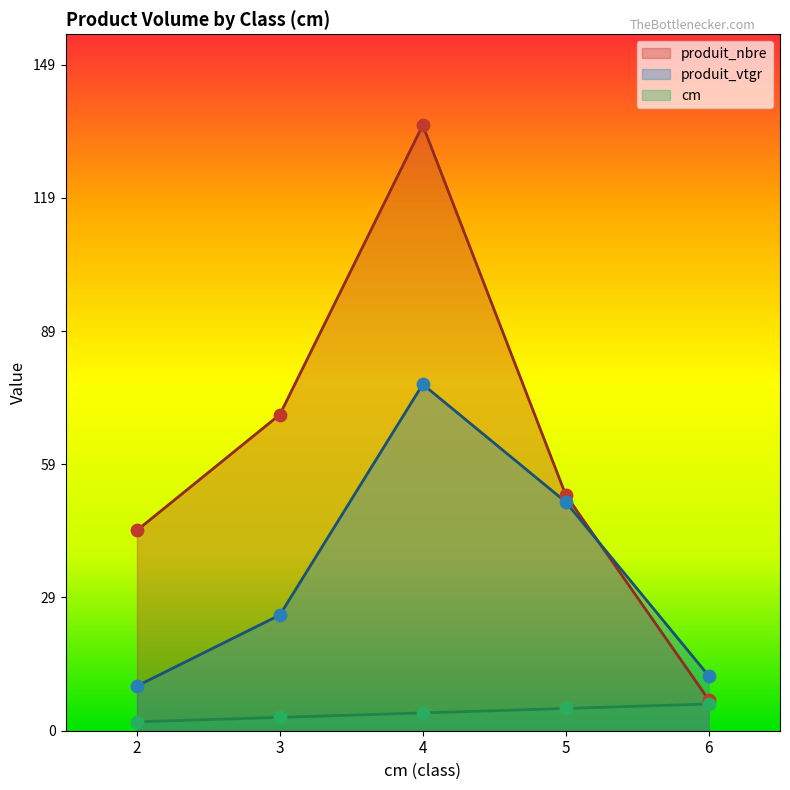

What are all the series names shown in the legend?

produit_nbre, produit_vtgr, cm